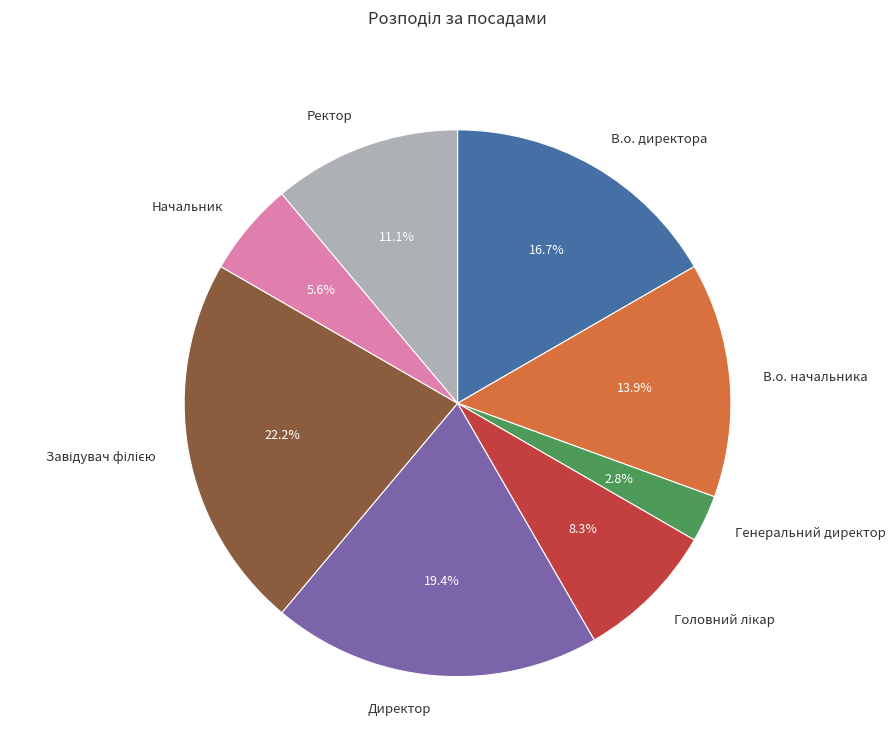

Which category has the smallest portion of the pie?

Генеральний директор